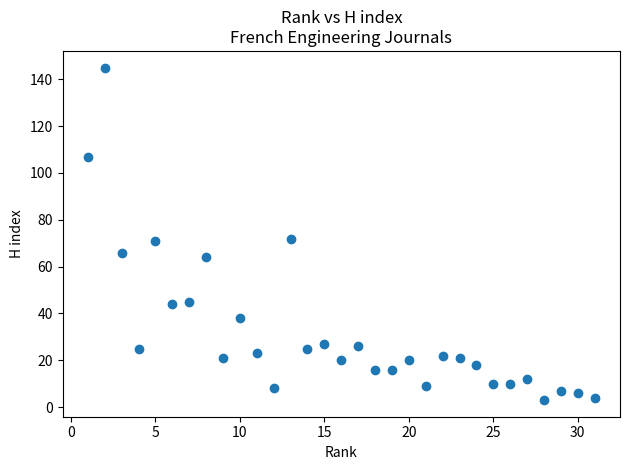

What is the range of Y values (max minus min)?

142